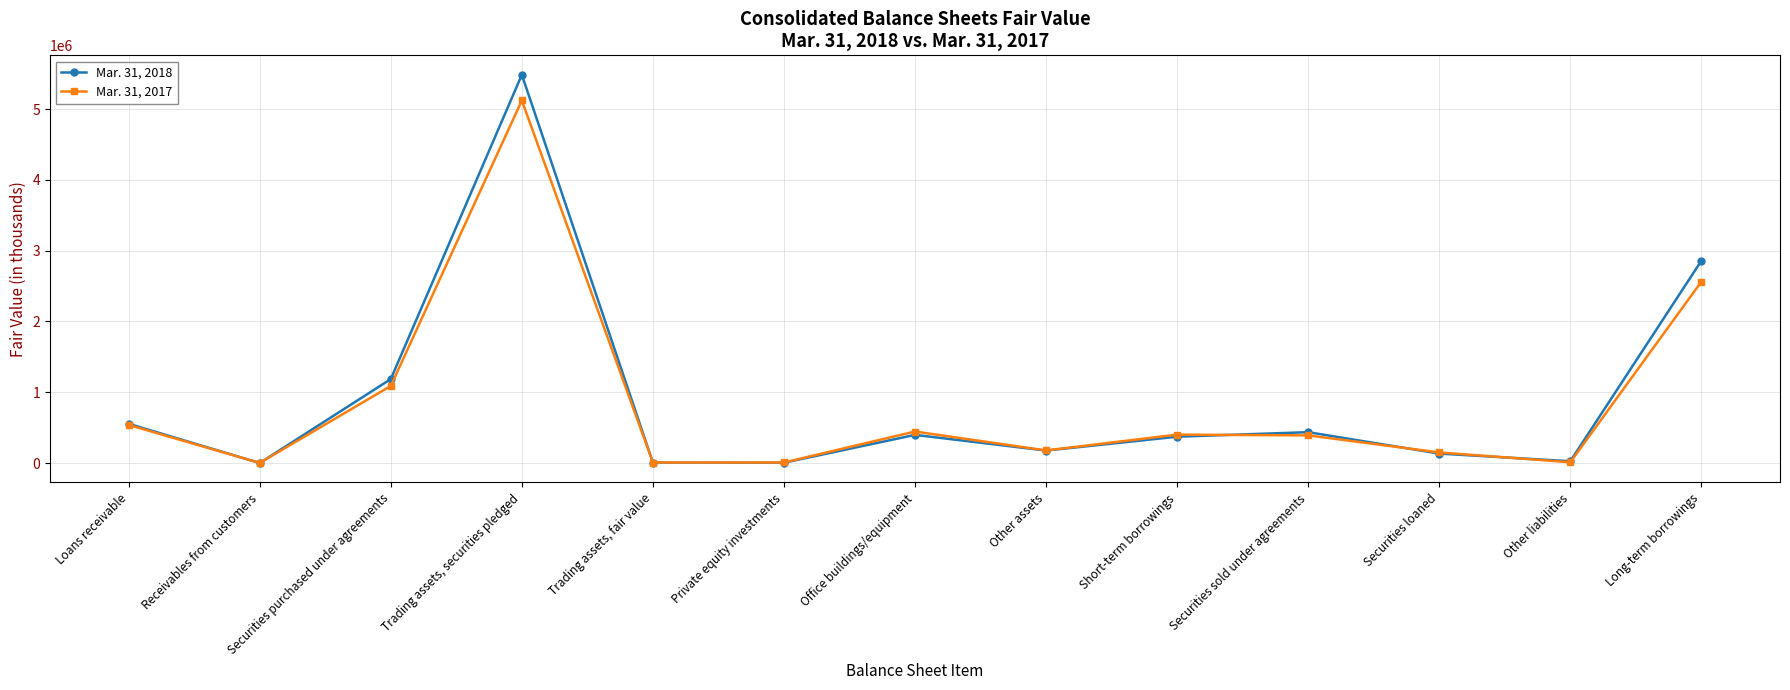

What is the minimum value shown in the chart?

13